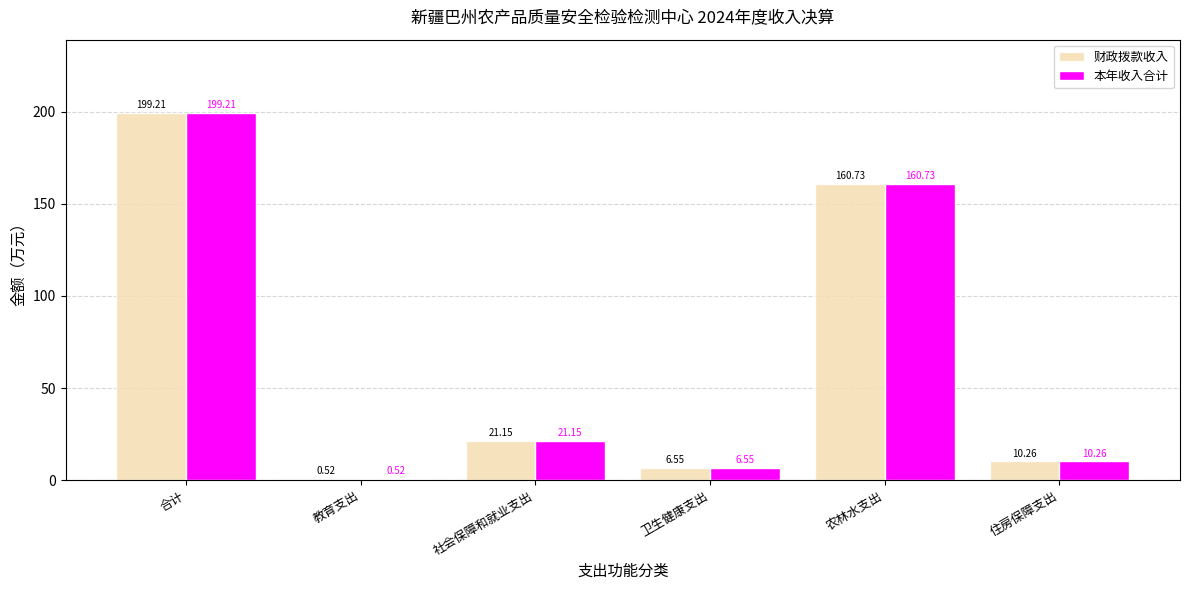

Where is 财政拨款收入 nearest to the value 99?

农林水支出